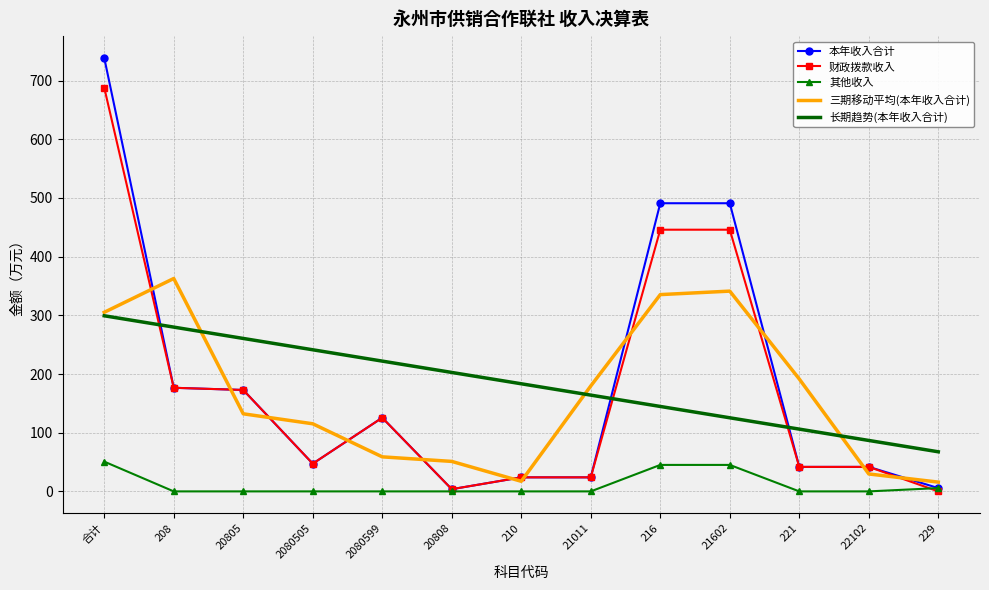

Where is 三期移动平均(本年收入合计) nearest to the value 189?

221